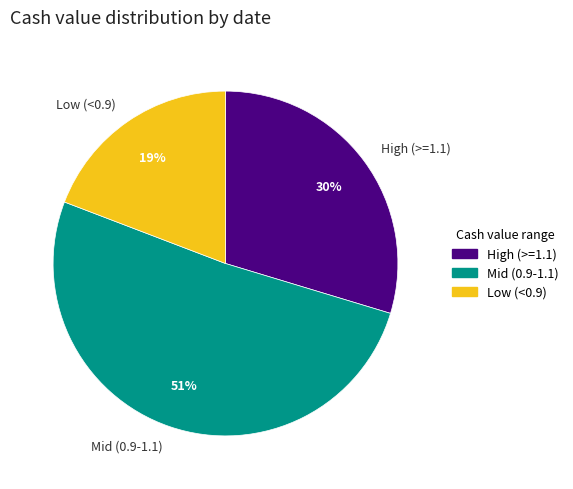

Between Mid (0.9-1.1) and Low (<0.9), which is larger?

Mid (0.9-1.1)